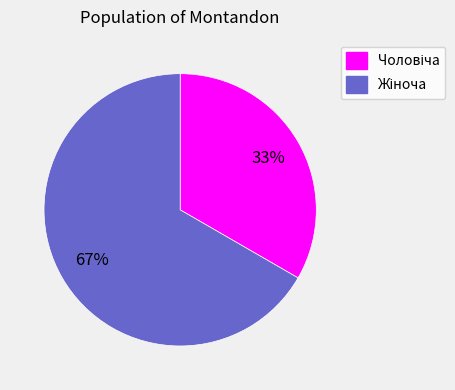

Is there a majority slice in this chart?

Yes